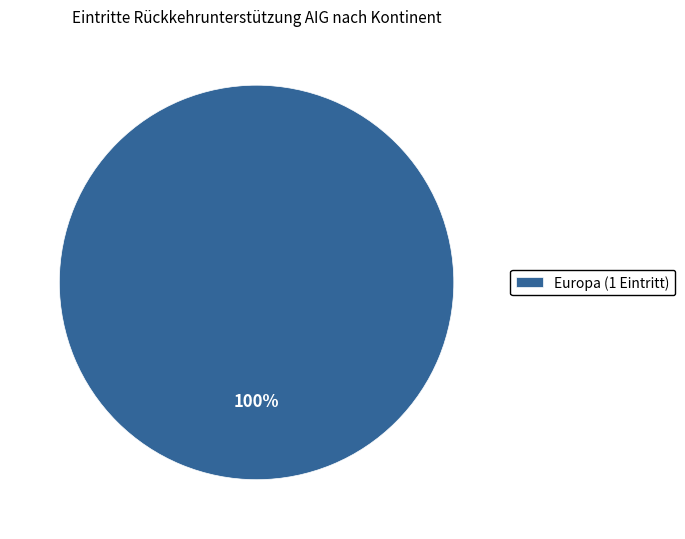

Count the number of slices in the pie.

1